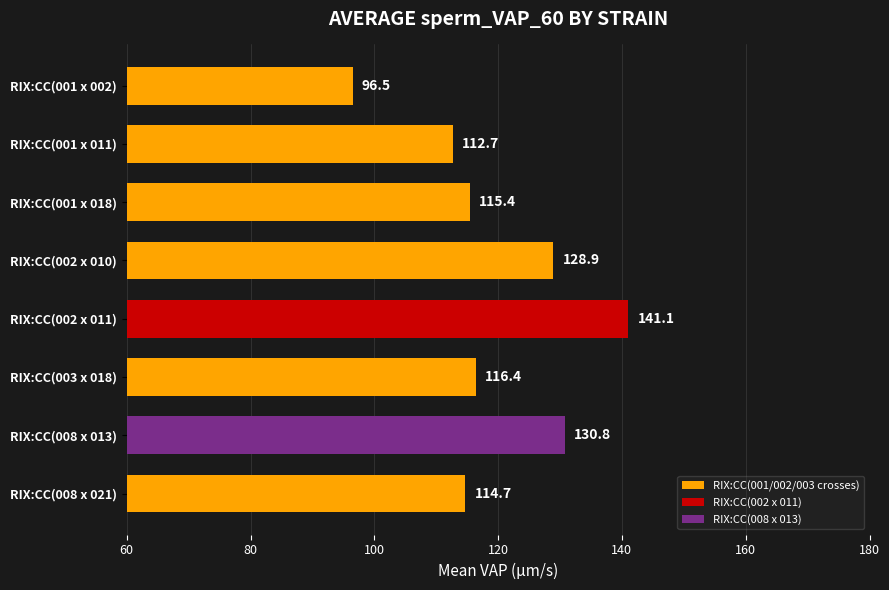

Is it true that the value at RIX:CC(002 x 011) is 89.2?

False